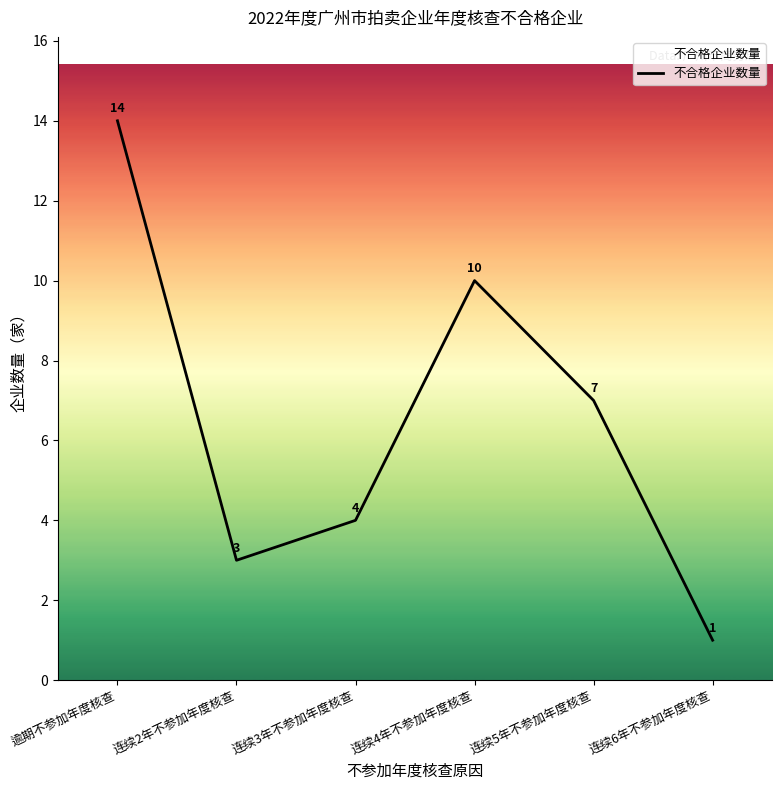

Rank the categories by value from lowest to highest.

连续6年不参加年度核查, 连续2年不参加年度核查, 连续3年不参加年度核查, 连续5年不参加年度核查, 连续4年不参加年度核查, 逾期不参加年度核查